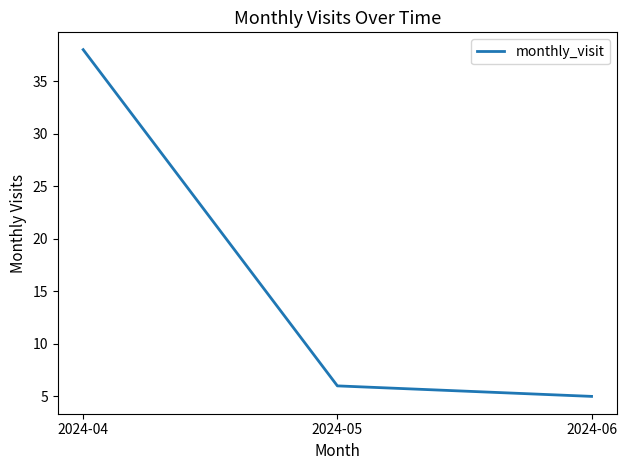

What is the greatest value displayed?

38